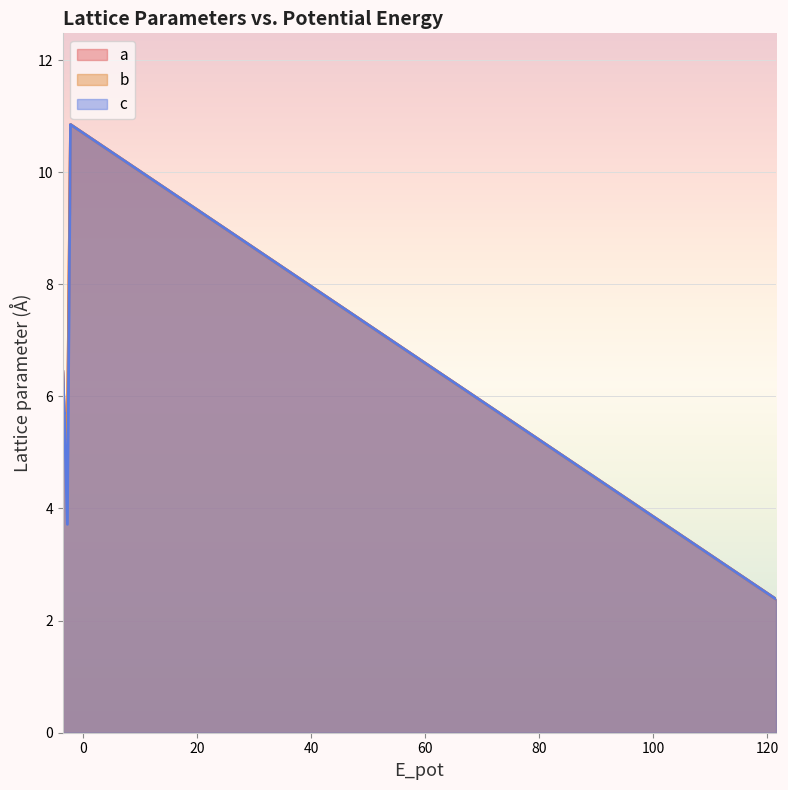

True or false: a has a value of 1.6 at 10.

False